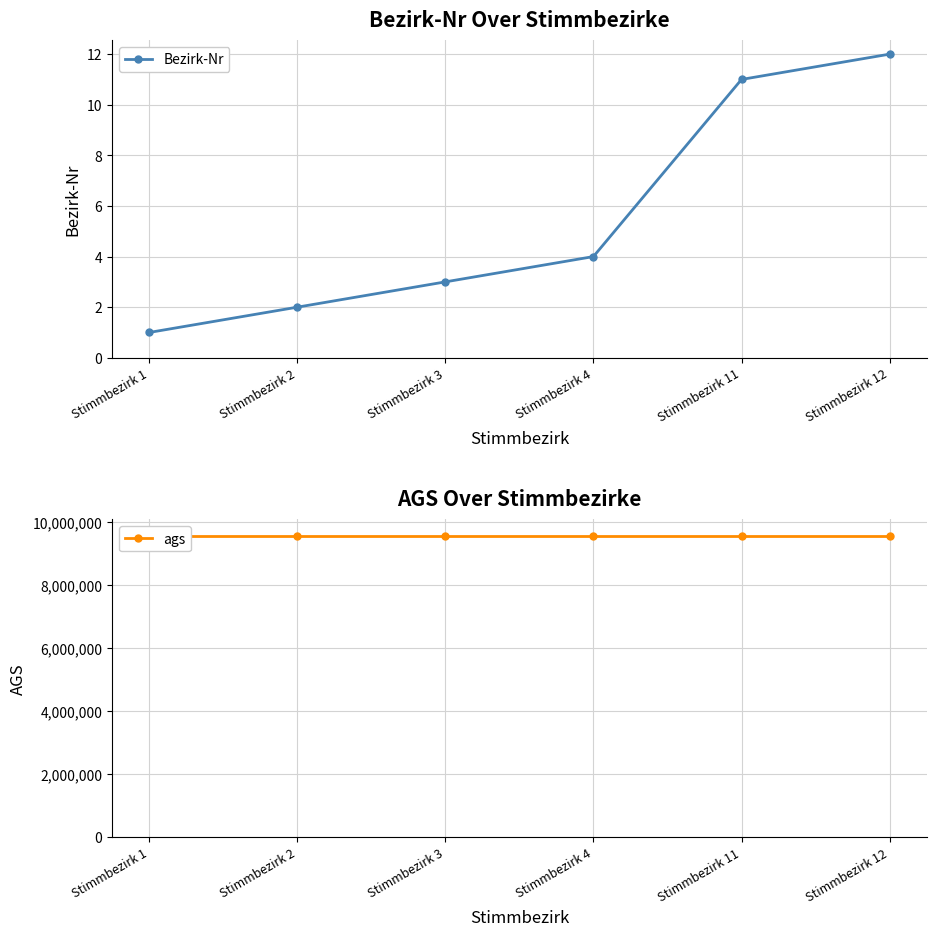

True or false: Bezirk-Nr and ags cross at least once.

False